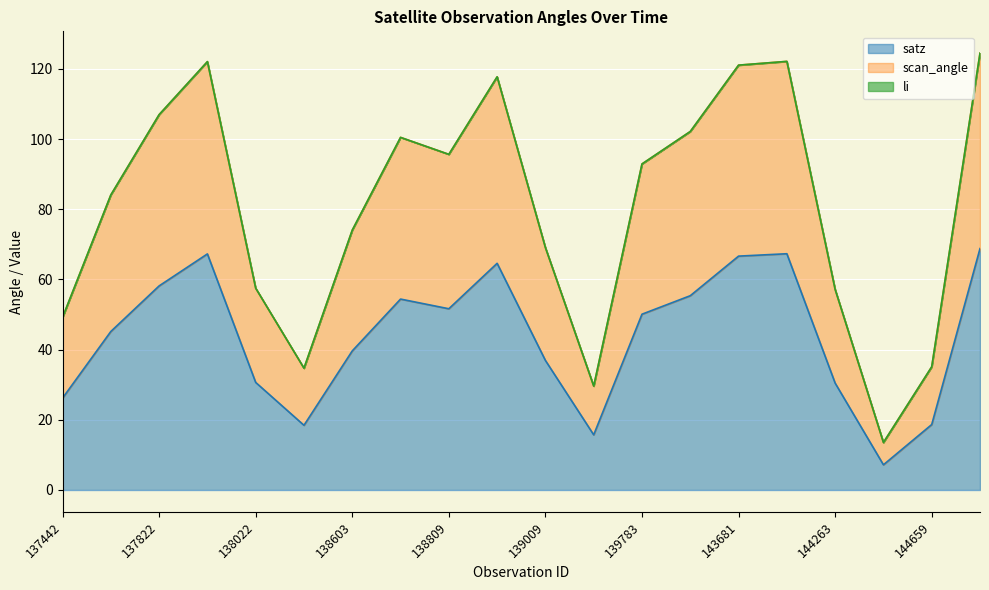

The value of satz at 144455 is 10.2. True or false?

False